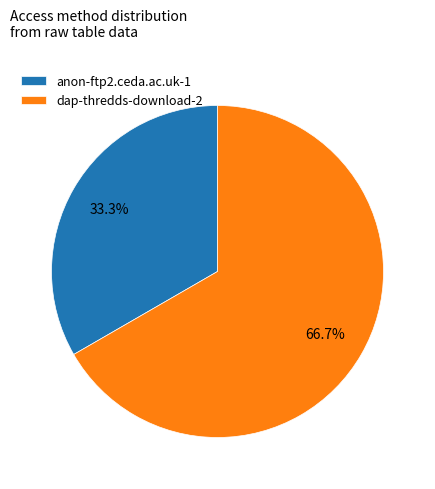

Does dap-thredds-download account for over 50% of the chart?

Yes